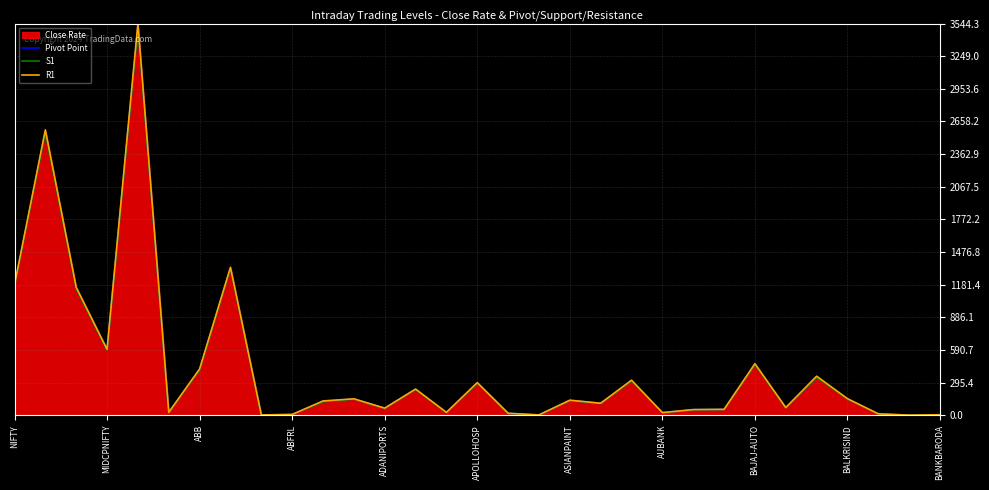

True or false: Pivot Point and R1 intersect in this chart.

False